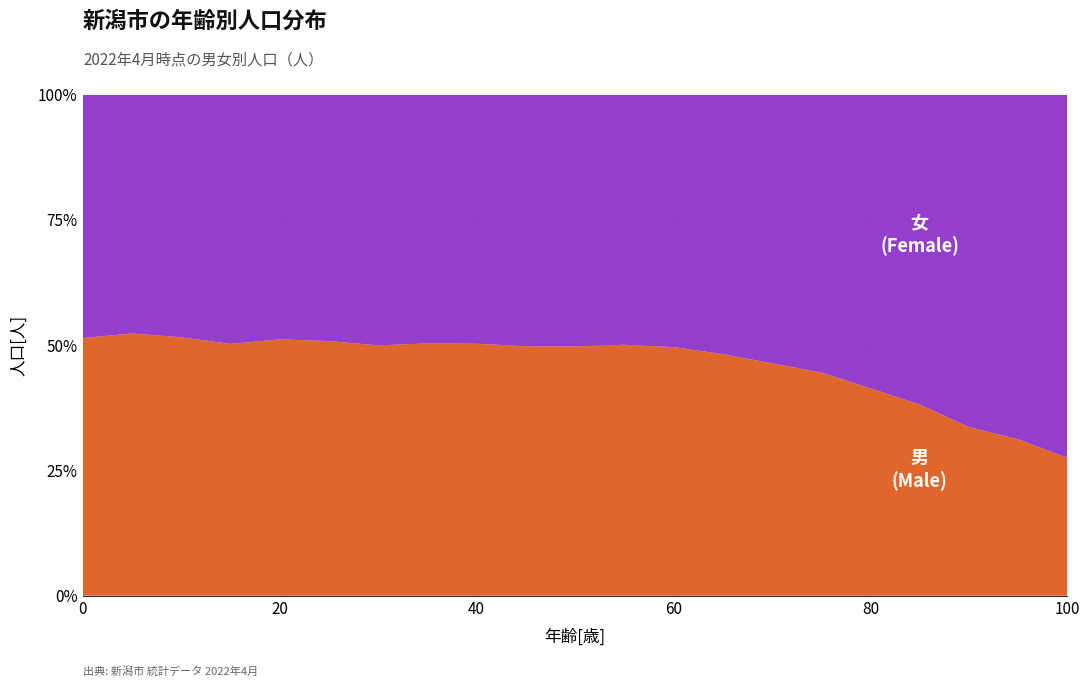

Reading right to left, what are all the values shown in this chart?

男[人]: 138	559	1289	2394	3507	4562	5438	5957	6531	6067	5533	5018	4698	4354	3730	3429	3719	3349	3352	3106	2510
女[人]: 363	1232	2541	3880	4967	5678	6289	6399	6635	6051	5592	5063	4648	4297	3737	3320	3552	3318	3148	2830	2372
年齢グループ: 100	95	90	85	80	75	70	65	60	55	50	45	40	35	30	25	20	15	10	5	0